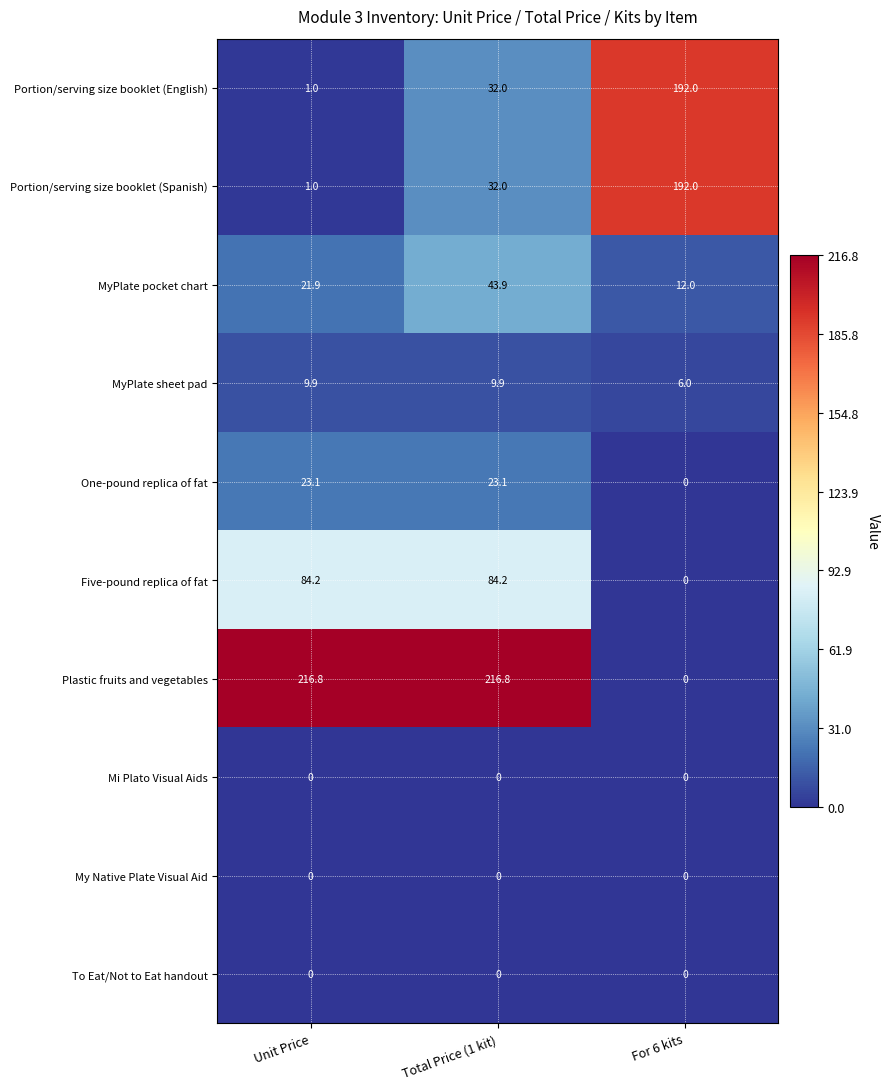

Reading left to right, transcribe all the data shown in this chart.

Portion/serving size booklet (English): Unit Price=1.0	Total Price (1 kit)=32.0	For 6 kits=192.0
Portion/serving size booklet (Spanish): Unit Price=1.0	Total Price (1 kit)=32.0	For 6 kits=192.0
MyPlate pocket chart: Unit Price=21.9	Total Price (1 kit)=43.9	For 6 kits=12.0
MyPlate sheet pad: Unit Price=9.9	Total Price (1 kit)=9.9	For 6 kits=6.0
One-pound replica of fat: Unit Price=23.1	Total Price (1 kit)=23.1	For 6 kits=0.0
Five-pound replica of fat: Unit Price=84.2	Total Price (1 kit)=84.2	For 6 kits=0.0
Plastic fruits and vegetables: Unit Price=216.8	Total Price (1 kit)=216.8	For 6 kits=0.0
Mi Plato Visual Aids: Unit Price=0.0	Total Price (1 kit)=0.0	For 6 kits=0.0
My Native Plate Visual Aid: Unit Price=0.0	Total Price (1 kit)=0.0	For 6 kits=0.0
To Eat/Not to Eat handout: Unit Price=0.0	Total Price (1 kit)=0.0	For 6 kits=0.0